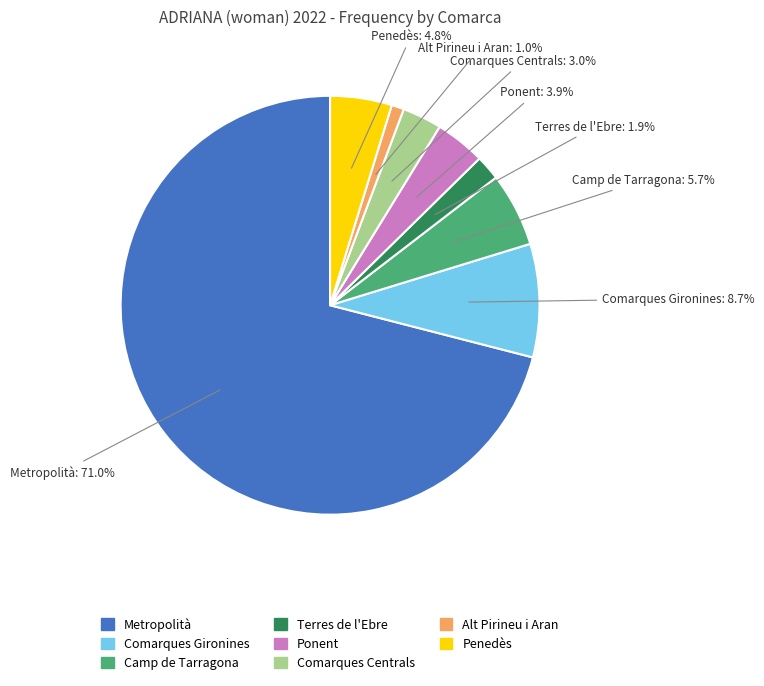

What percentage do Terres de l'Ebre and Ponent together represent?

5.8%